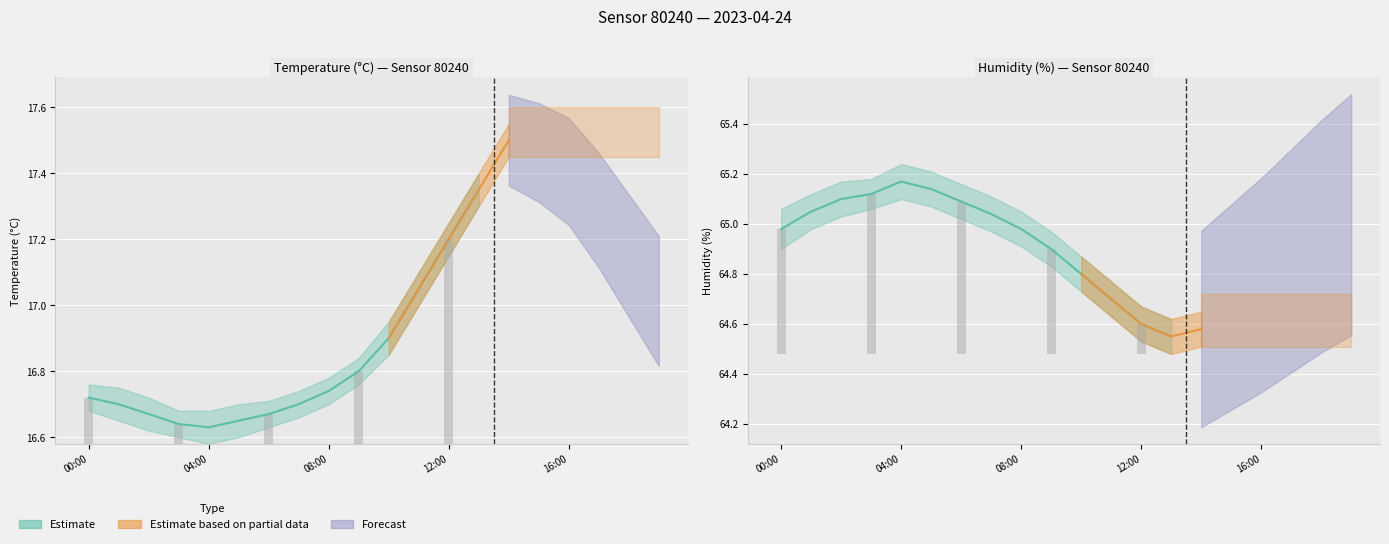

Reading left to right, what are all the values shown in this chart?

temperature: 00:00=16.7	01:00=16.7	02:00=16.7	03:00=16.6	04:00=16.6	05:00=16.6	06:00=16.7	07:00=16.7	08:00=16.7	09:00=16.8	10:00=16.9	11:00=17.1	12:00=17.2	13:00=17.4	14:00=17.5	15:00=17.4	16:00=17.4	17:00=17.2	18:00=17.1	19:00=16.9
temperature_low: 00:00=16.7	01:00=16.6	02:00=16.6	03:00=16.6	04:00=16.6	05:00=16.6	06:00=16.6	07:00=16.7	08:00=16.7	09:00=16.8	10:00=16.9	11:00=17.0	12:00=17.1	13:00=17.3	14:00=17.4	15:00=17.4	16:00=17.3	17:00=17.2	18:00=17.1	19:00=16.9
temperature_high: 00:00=16.8	01:00=16.8	02:00=16.7	03:00=16.7	04:00=16.7	05:00=16.7	06:00=16.7	07:00=16.7	08:00=16.8	09:00=16.8	10:00=16.9	11:00=17.1	12:00=17.2	13:00=17.4	14:00=17.6	15:00=17.5	16:00=17.4	17:00=17.3	18:00=17.1	19:00=17.0
humidity: 00:00=65.0	01:00=65.0	02:00=65.1	03:00=65.1	04:00=65.2	05:00=65.1	06:00=65.1	07:00=65.0	08:00=65.0	09:00=64.9	10:00=64.8	11:00=64.7	12:00=64.6	13:00=64.5	14:00=64.6	15:00=64.7	16:00=64.7	17:00=64.8	18:00=64.9	19:00=65.0
humidity_low: 00:00=64.9	01:00=65.0	02:00=65.0	03:00=65.1	04:00=65.1	05:00=65.1	06:00=65.0	07:00=65.0	08:00=64.9	09:00=64.8	10:00=64.7	11:00=64.6	12:00=64.5	13:00=64.5	14:00=64.5	15:00=64.6	16:00=64.7	17:00=64.7	18:00=64.8	19:00=64.9
humidity_high: 00:00=65.1	01:00=65.1	02:00=65.2	03:00=65.2	04:00=65.2	05:00=65.2	06:00=65.2	07:00=65.1	08:00=65.0	09:00=65.0	10:00=64.9	11:00=64.8	12:00=64.7	13:00=64.6	14:00=64.7	15:00=64.7	16:00=64.8	17:00=64.9	18:00=65.0	19:00=65.0